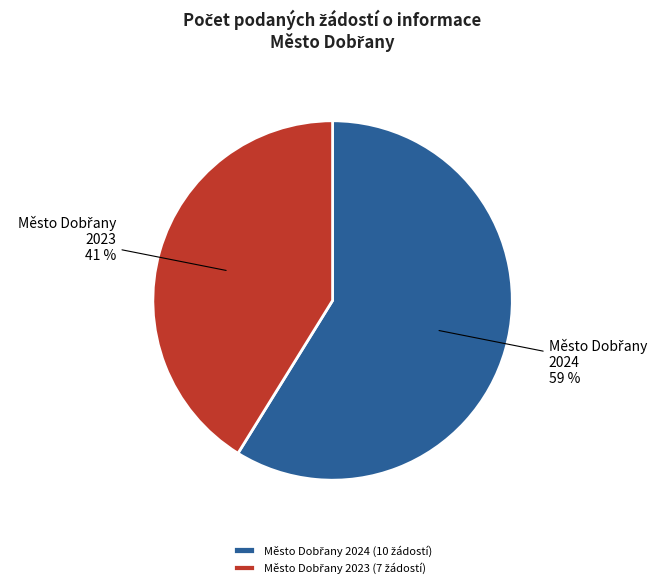

To the nearest percent, what is the average slice percentage?

50%